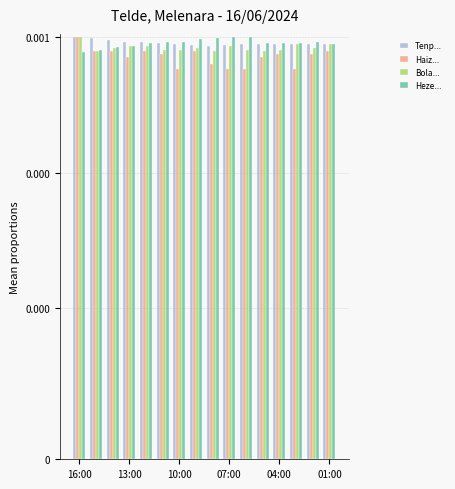

At which category does the chart reach its peak across all series?

16:00